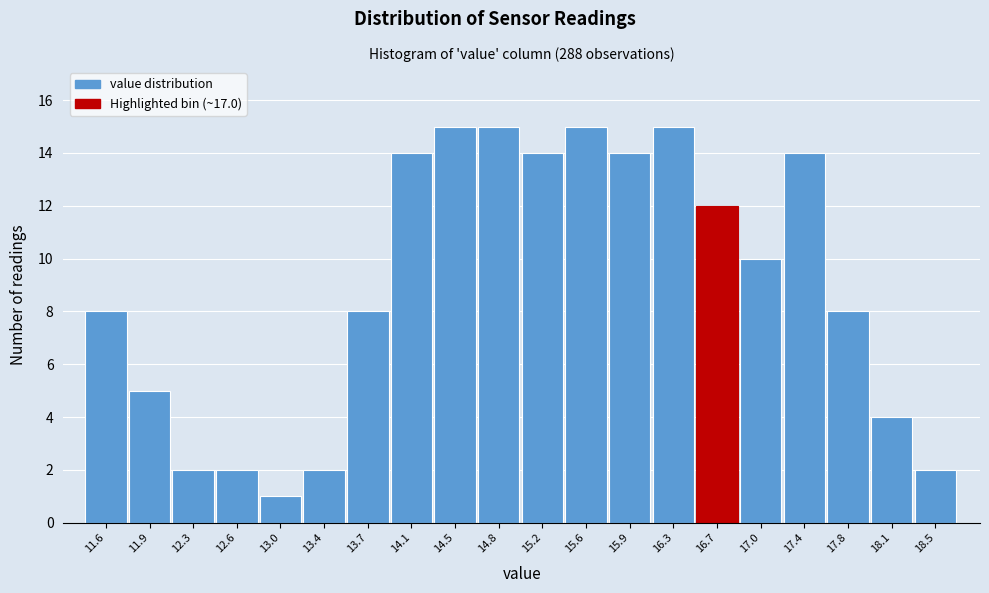

Reading left to right, transcribe all the data shown in this chart.

8	5	2	2	1	2	8	14	15	15	14	15	14	15	12	10	14	8	4	2